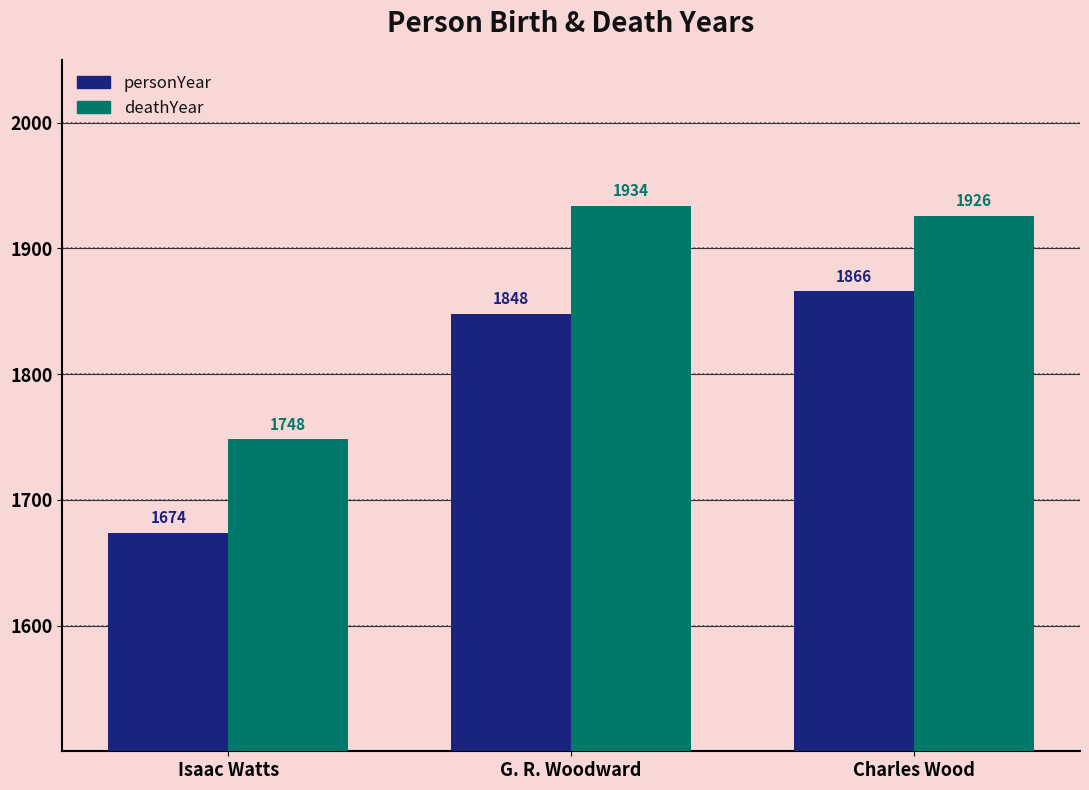

Rank the series by their maximum value, from highest to lowest.

deathYear, personYear